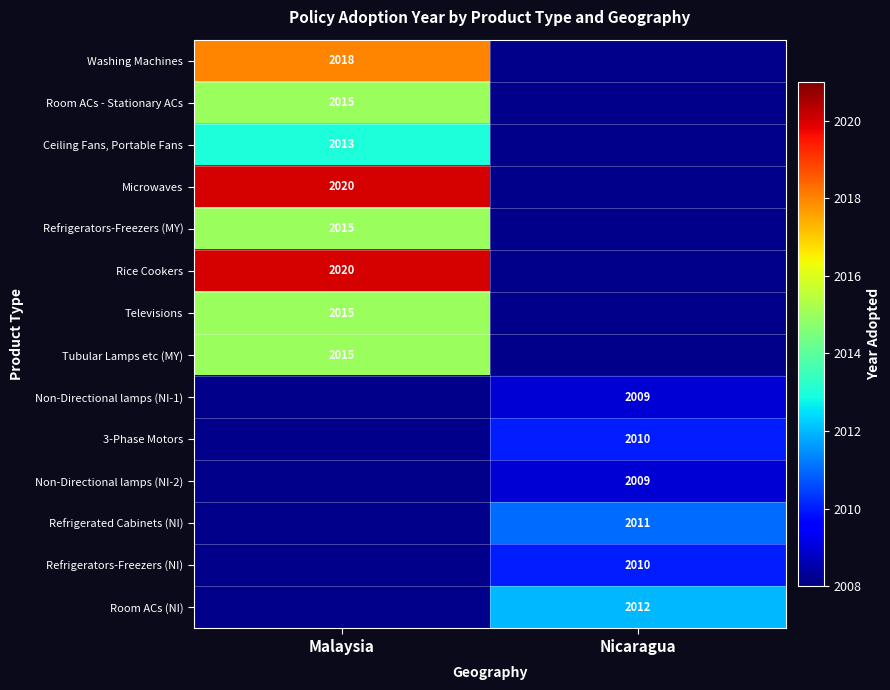

Is the value of Non-Directional lamps (NI-1) at Nicaragua greater than the value of Refrigerators-Freezers (NI) at Nicaragua?

No